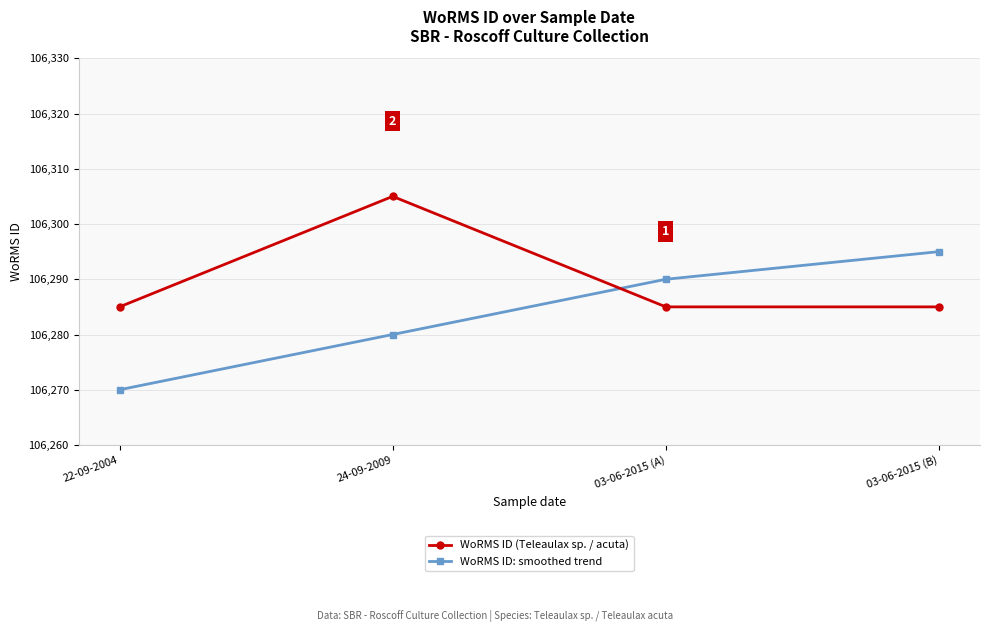

What is the label of the 3rd point from the right?

24-09-2009